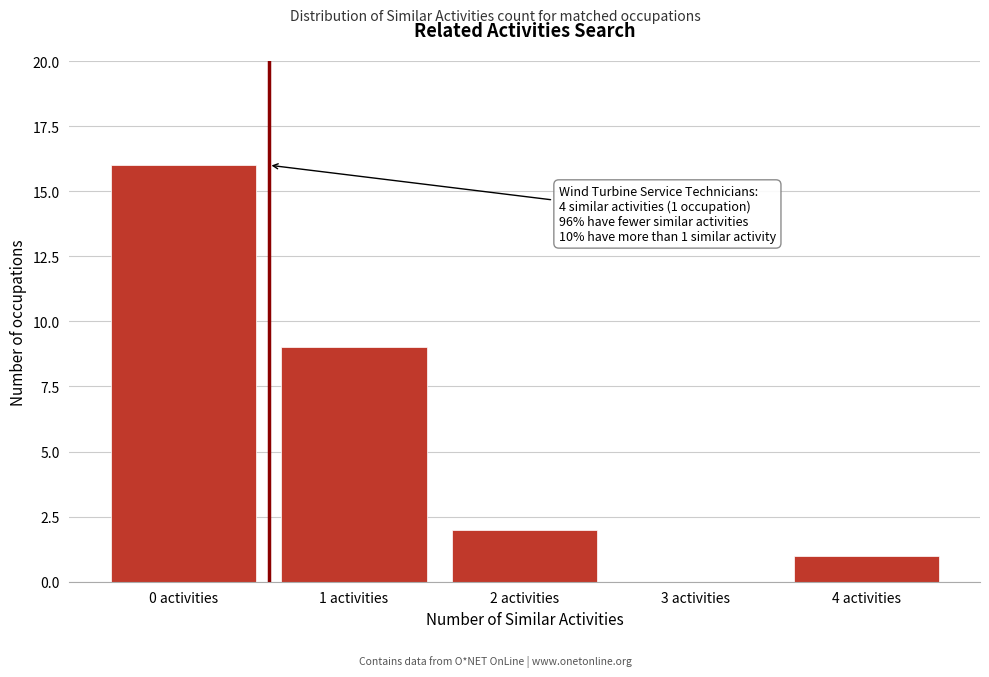

Reading left to right, what are all the values shown in this chart?

0 activities=16	1 activities=9	2 activities=2	3 activities=0	4 activities=1